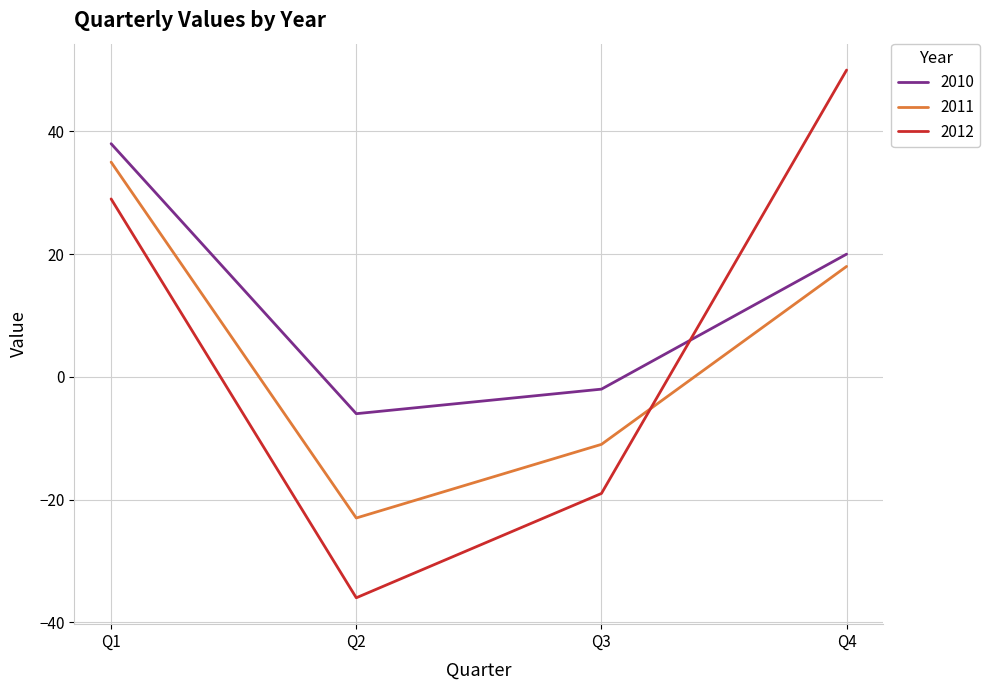

Is it true that 2012 equals -5 at Q3?

False